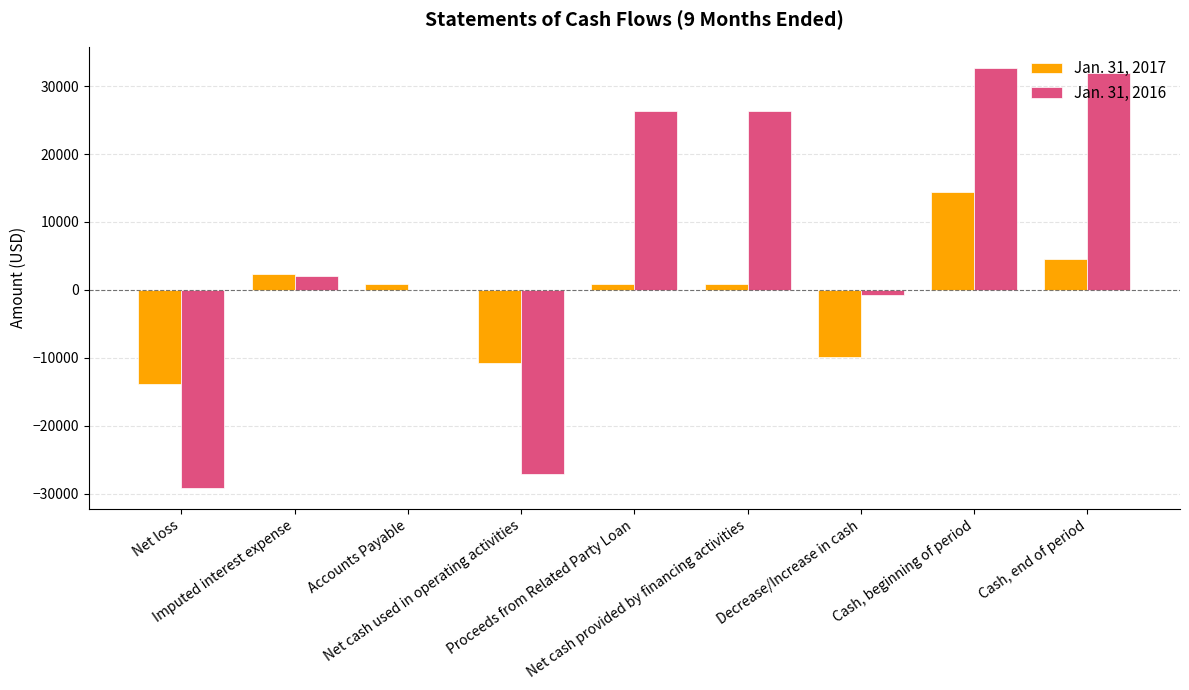

How many data points does each series have?

9